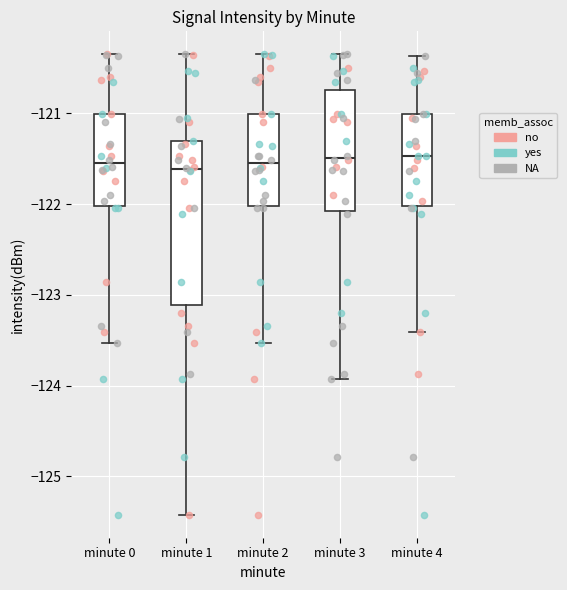

Comparing the boxes themselves (not the whiskers), which one is the tallest?

minute 1